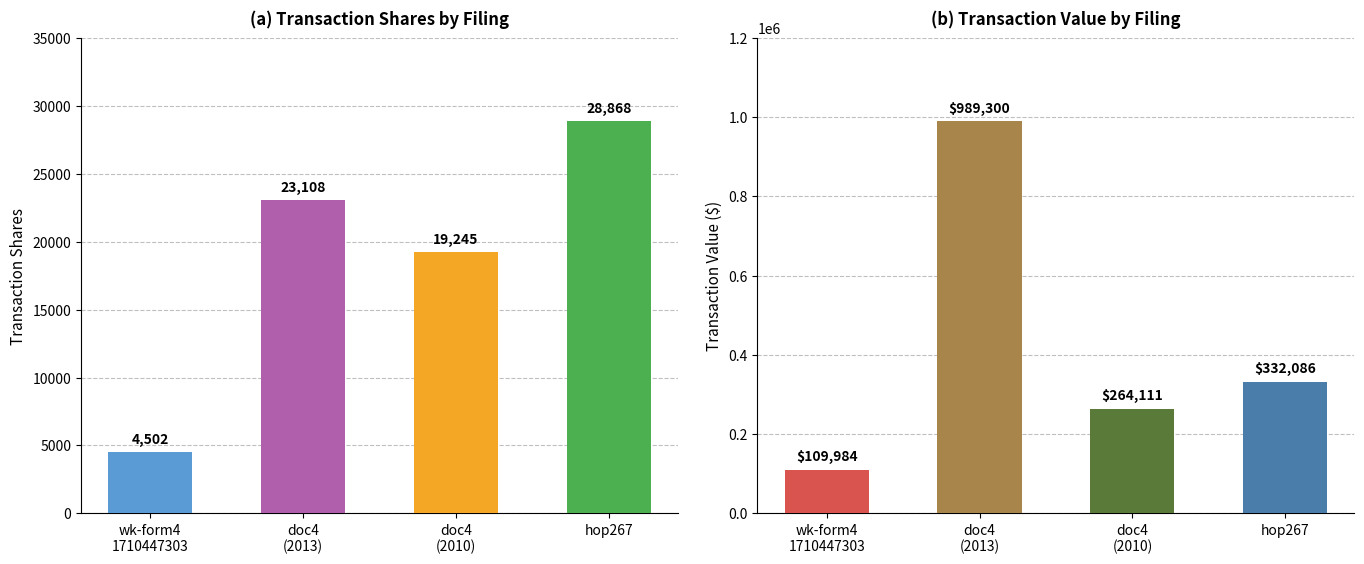

What is the total value across all series at doc4
(2013)?

1012408